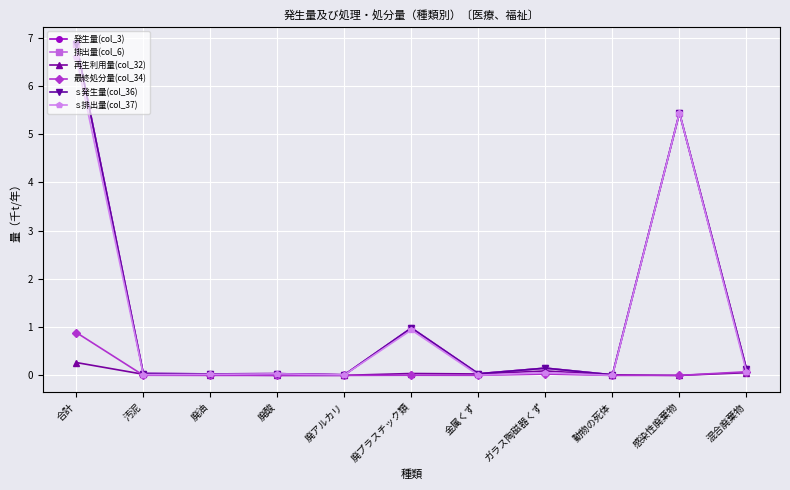

Does the chart have visible grid lines?

Yes